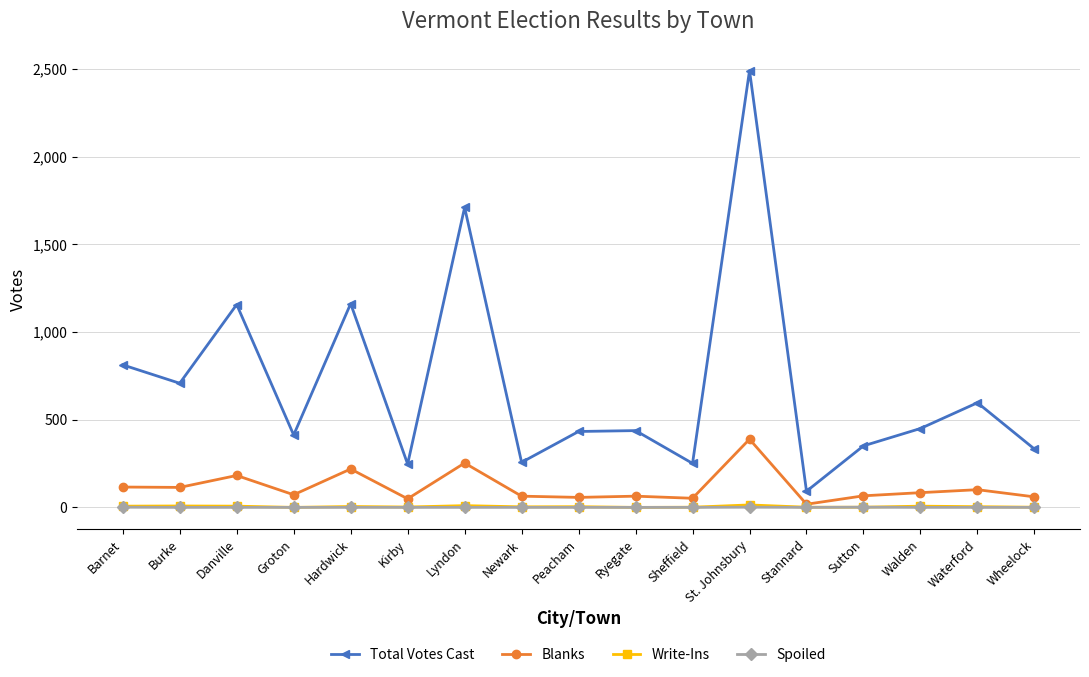

What is the label of the 8th point from the right?

Ryegate